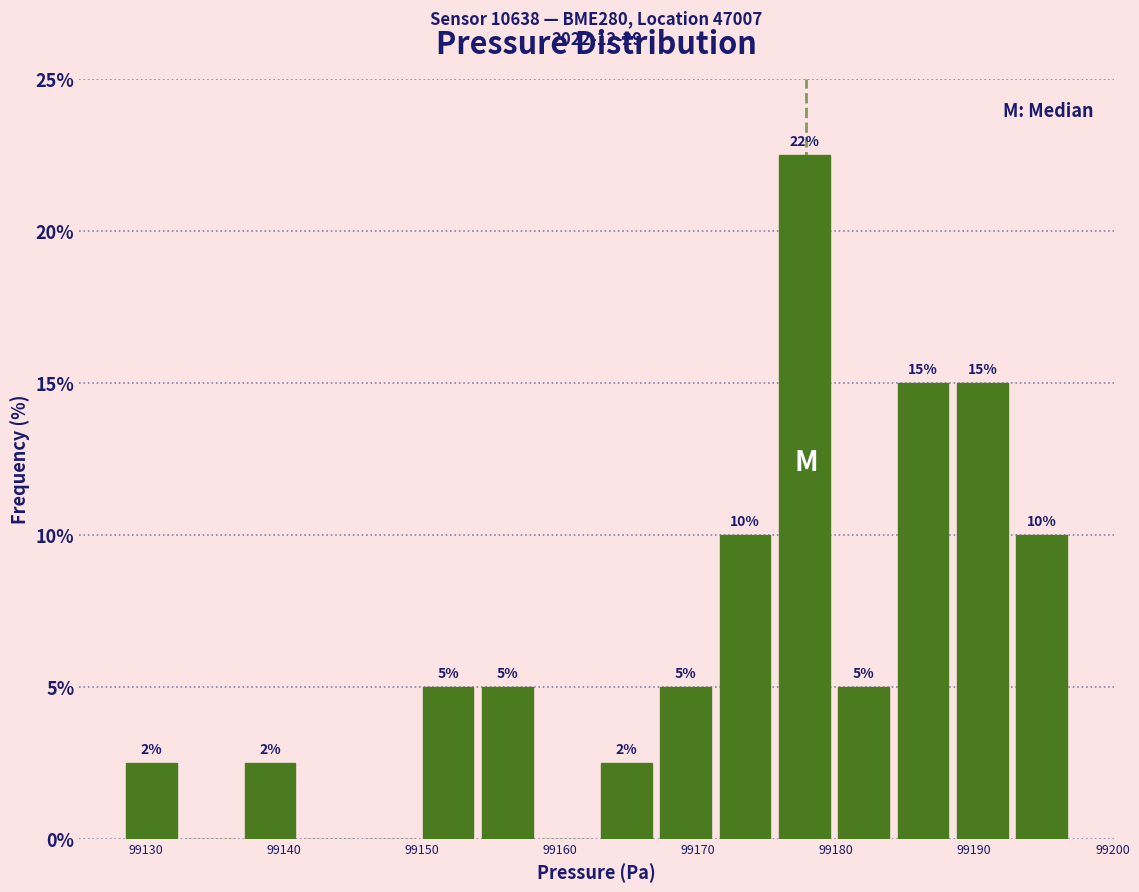

Over which range of the x-axis is the bar tallest?

99176 to 99180